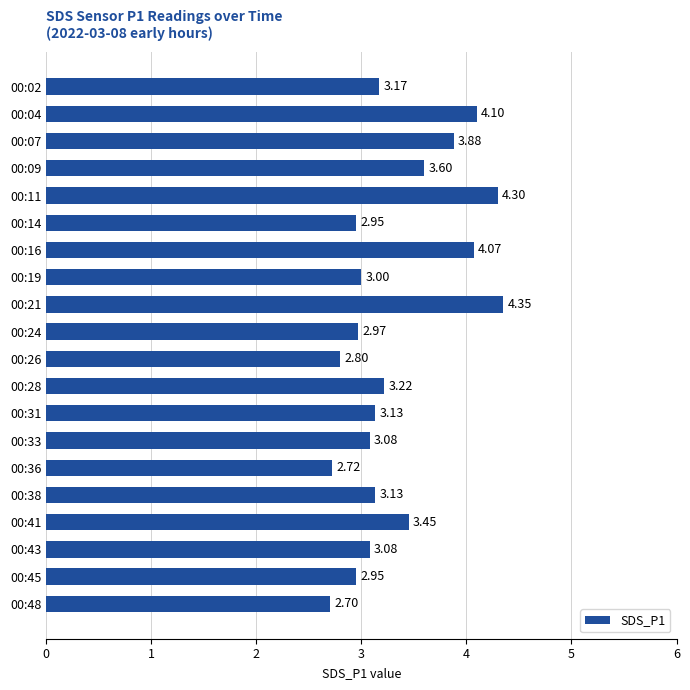

Approximately how many times larger is the value at 00:14 compared to 00:48?

1.1